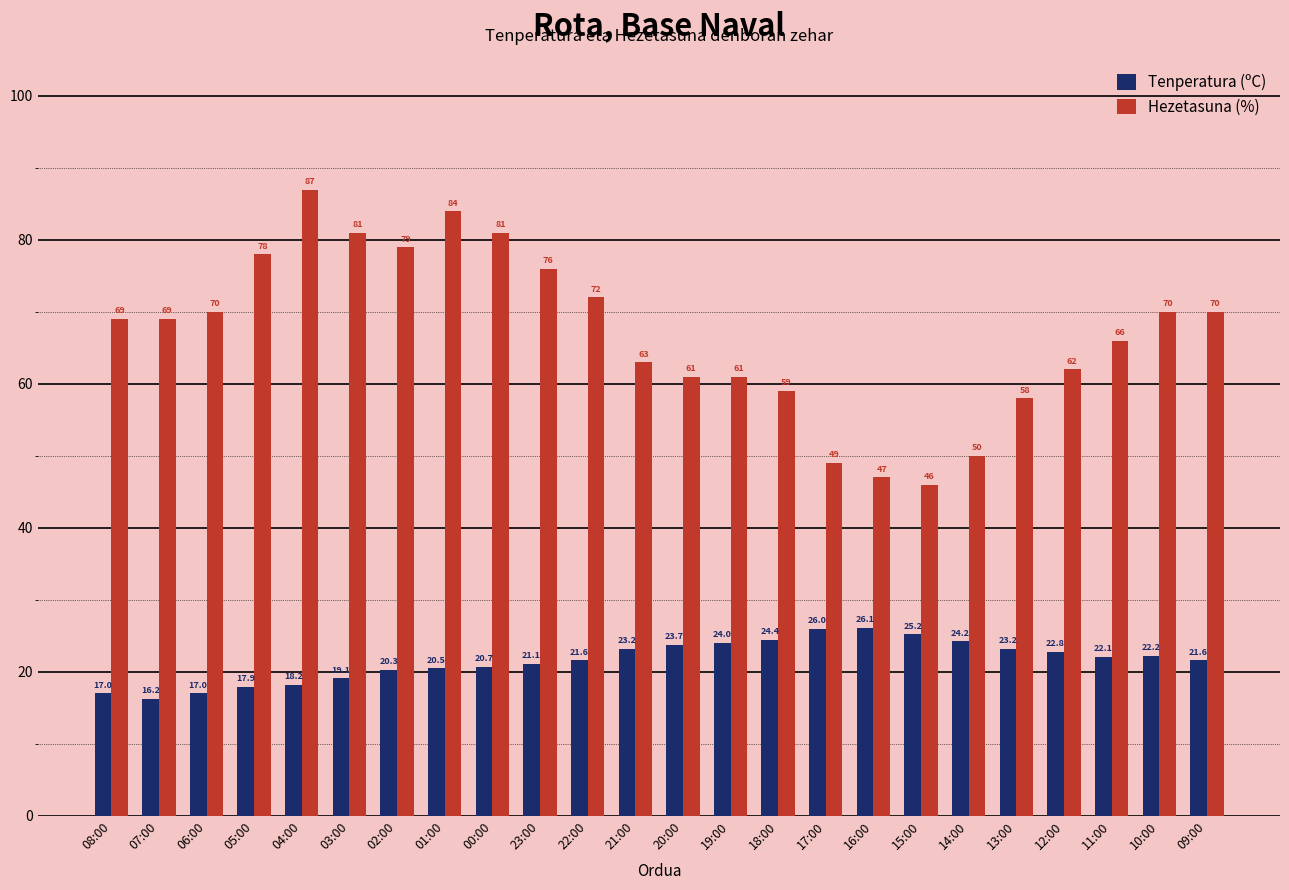

What is the sum of the Hezetasuna (%) values at 22:00 and 01:00?

156.0